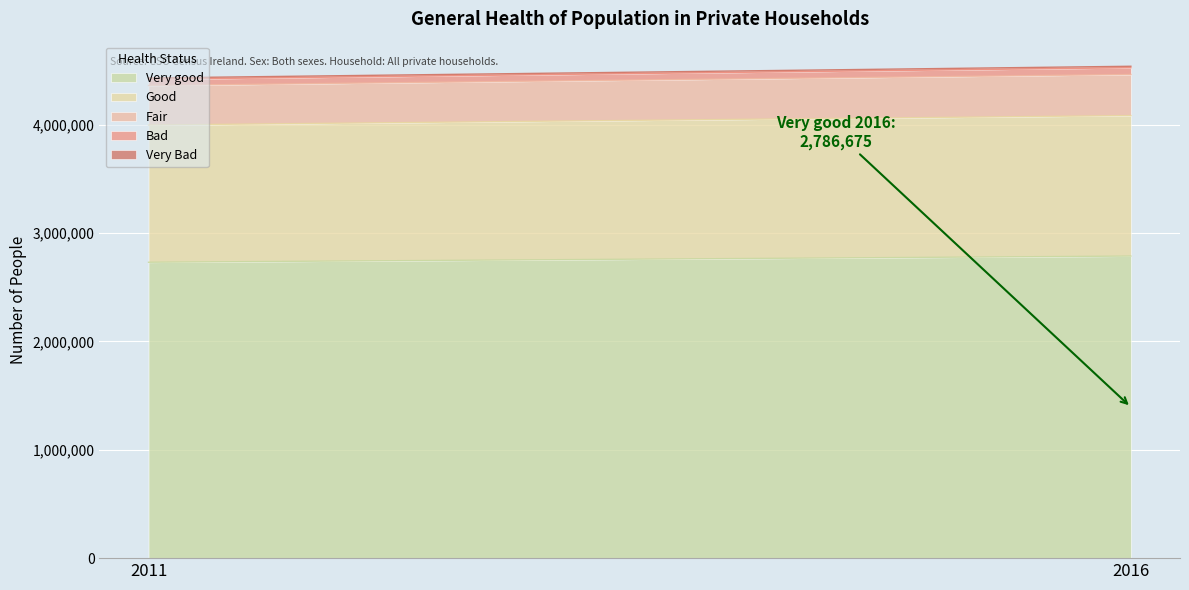

How many Good values are between 1265872 and 1296275?

2